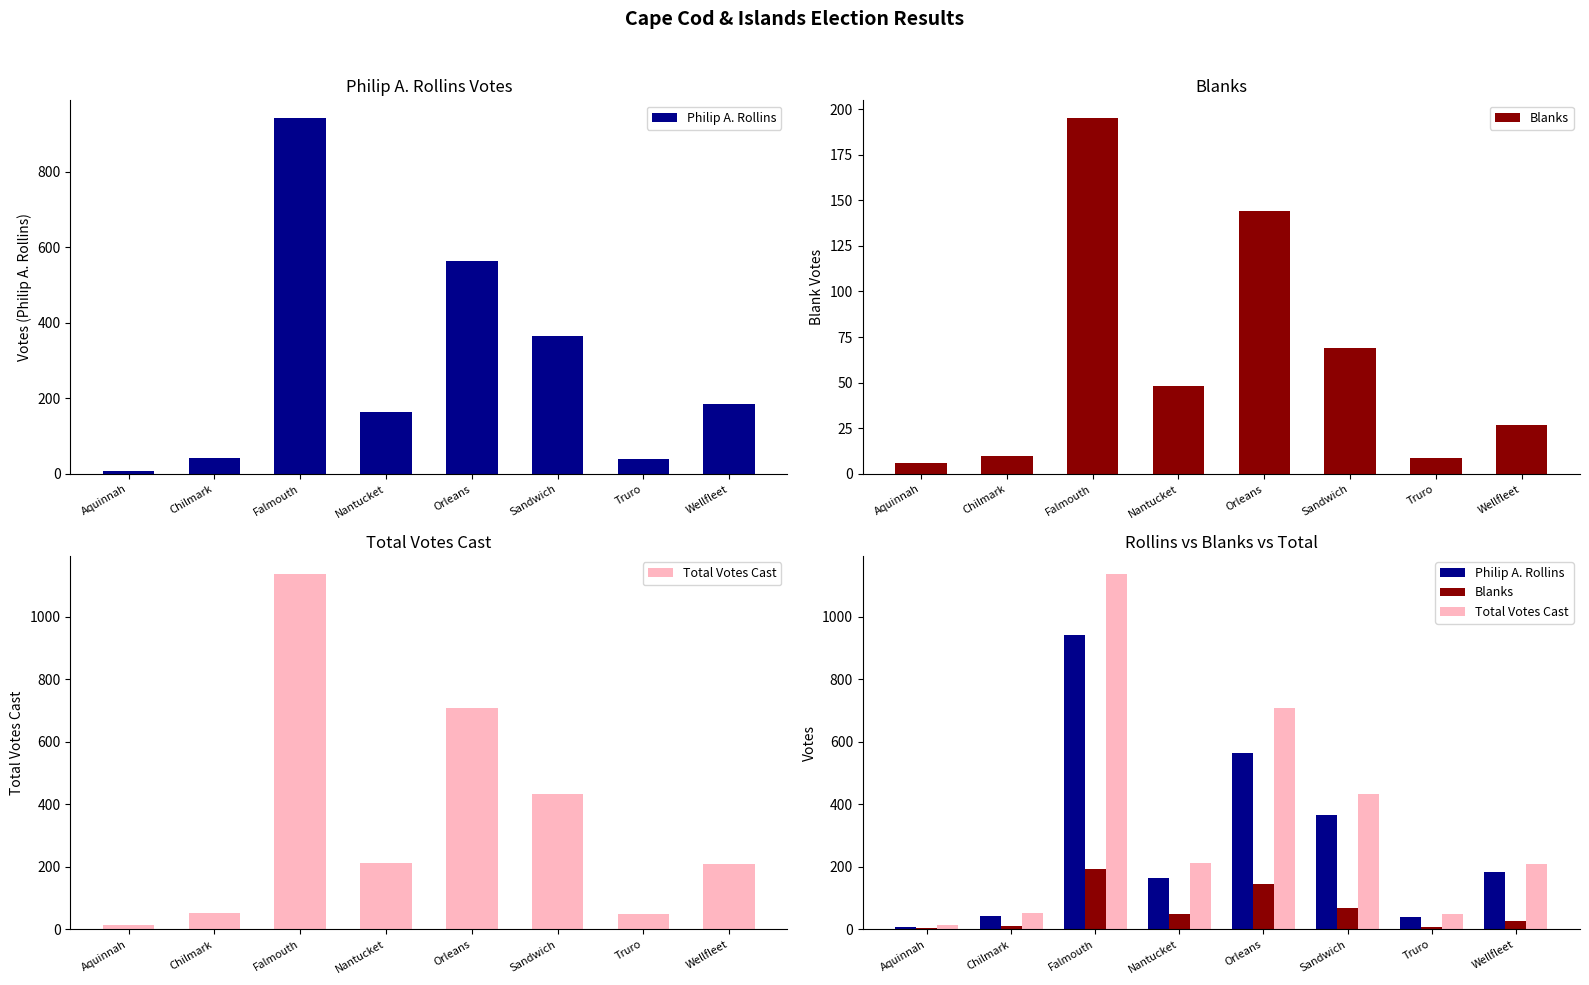

What is the total value across all series at Chilmark?

106